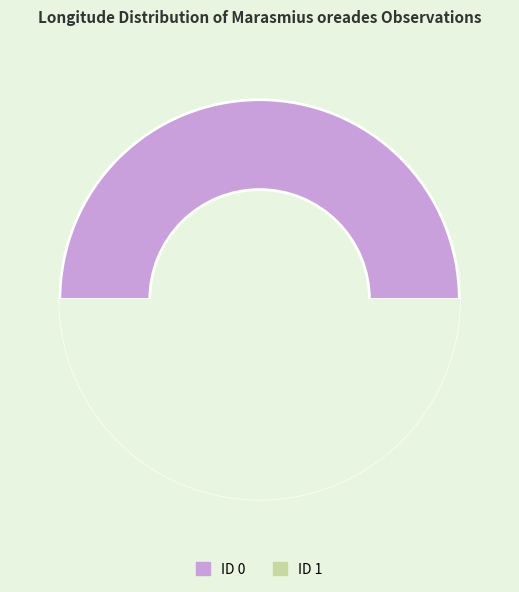

True or false: ID 0 accounts for 50% of the total.

True